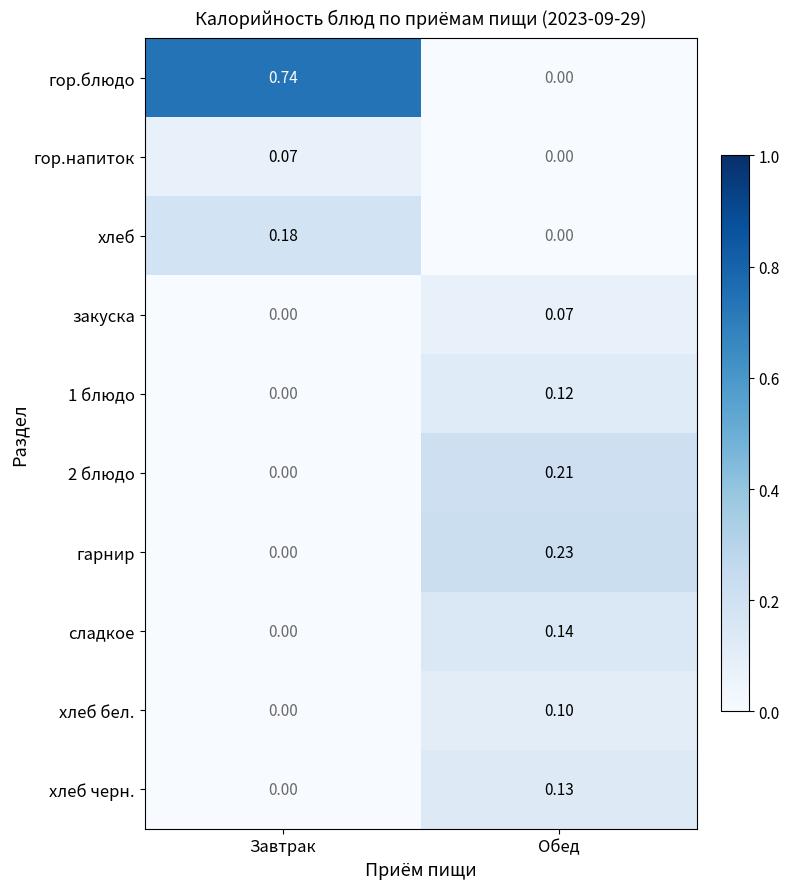

At which label is 2 блюдо closest to 0?

Завтрак